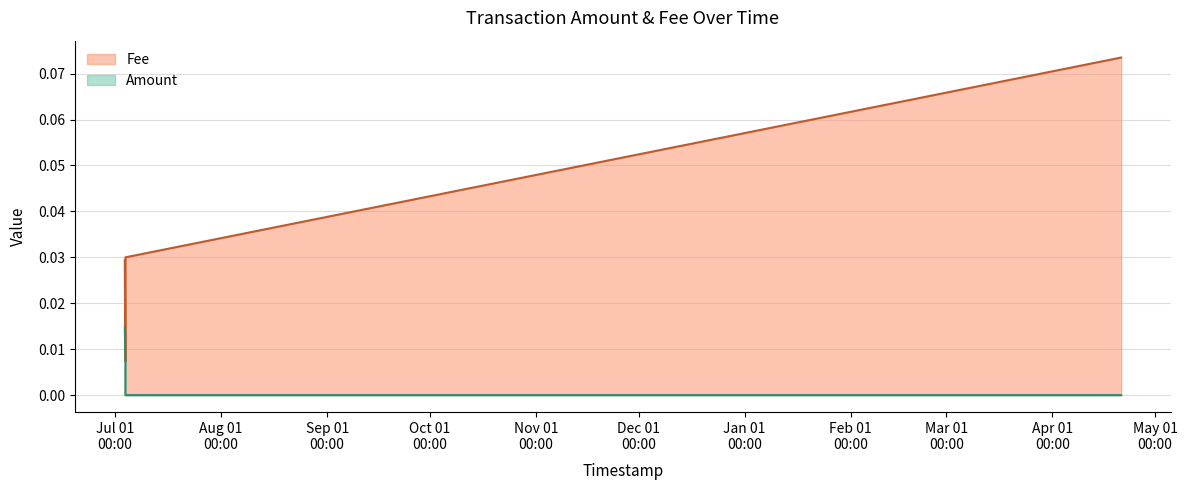

What is the approximate value of Fee at 2022-04-21 02:18:03?

0.1